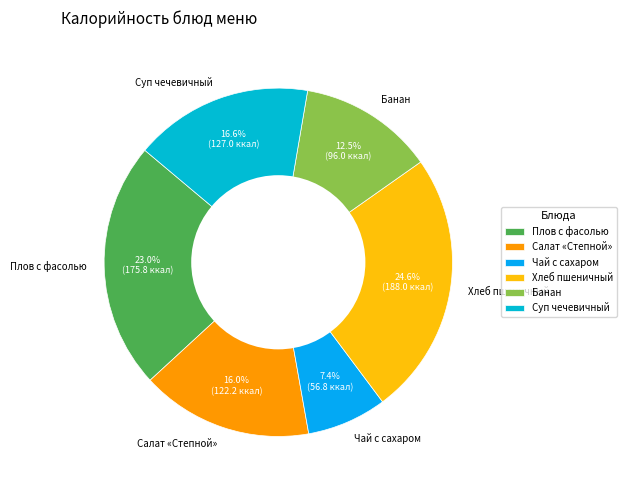

To the nearest percent, what is the difference between the Плов с фасолью and Чай с сахаром slice percentages?

16%